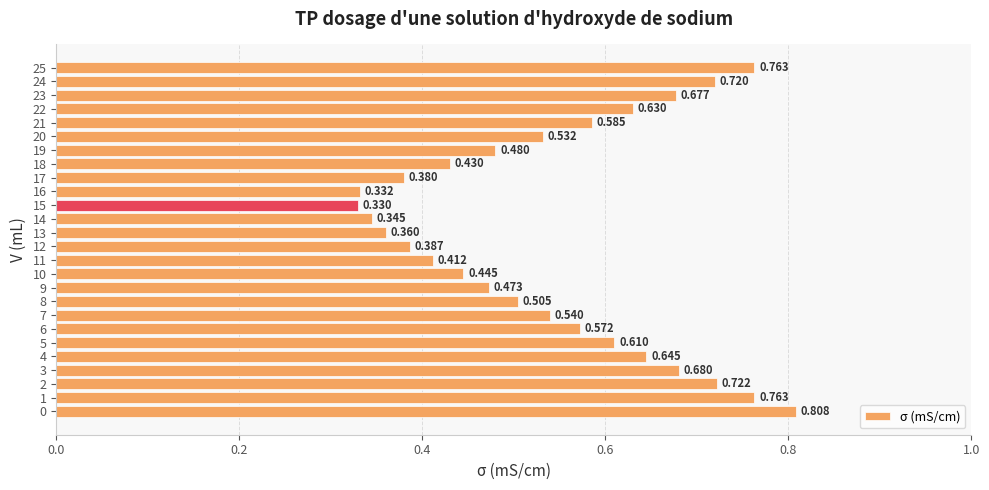

How many bars are there in total?

26